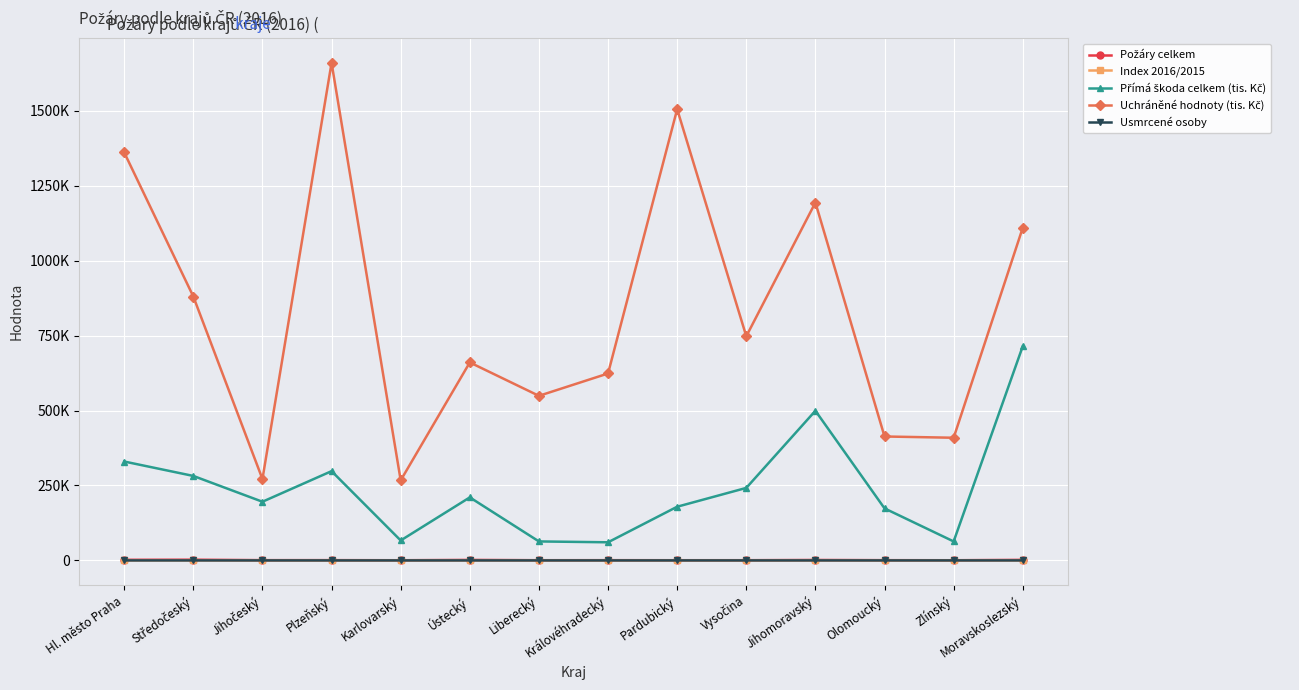

The value of Uchráněné hodnoty (tis. Kč) at Jihočeský is 271486.5. True or false?

True